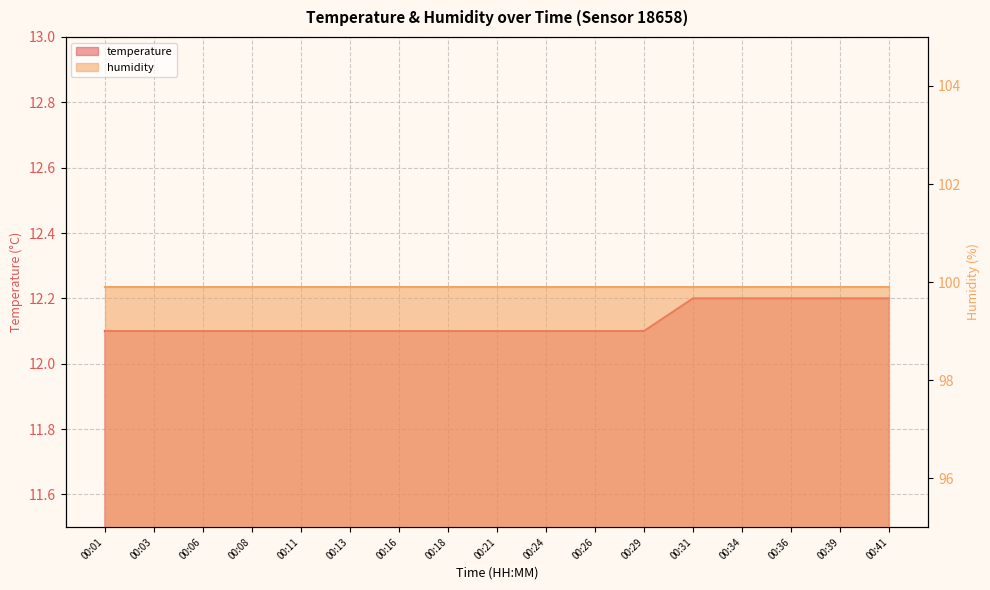

True or false: there are more than 2 points higher than both neighbors.

False